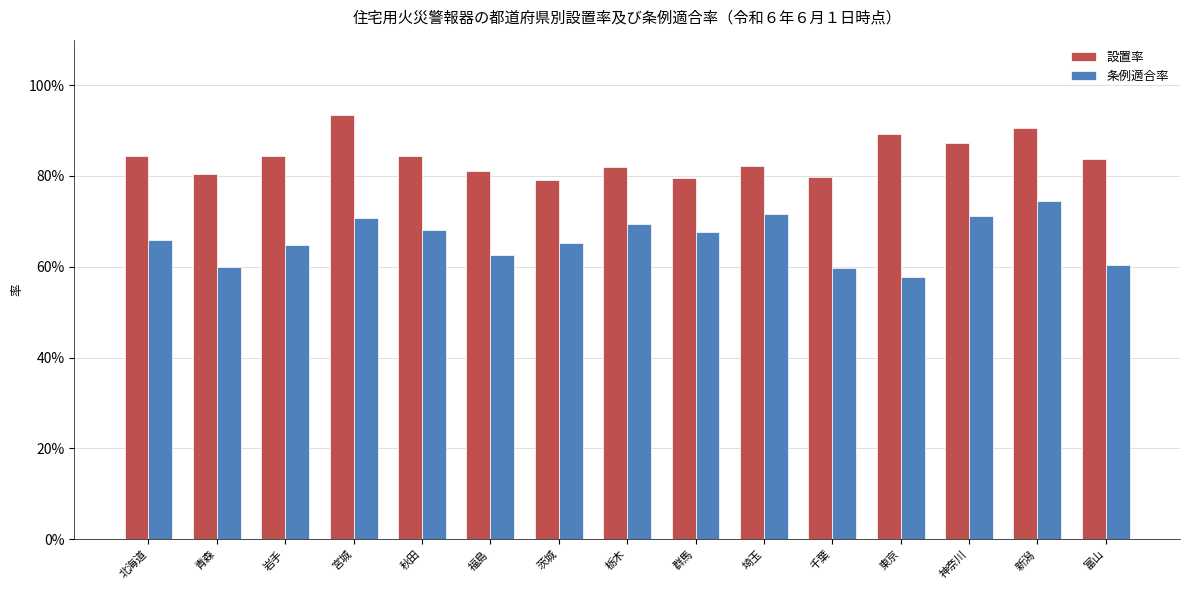

True or false: 設置率 has a value of 0.6 at 福島.

False